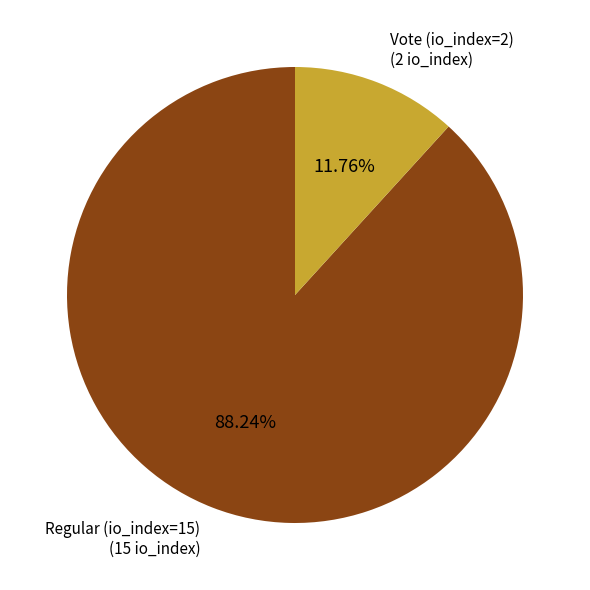

Count the number of slices in the pie.

2